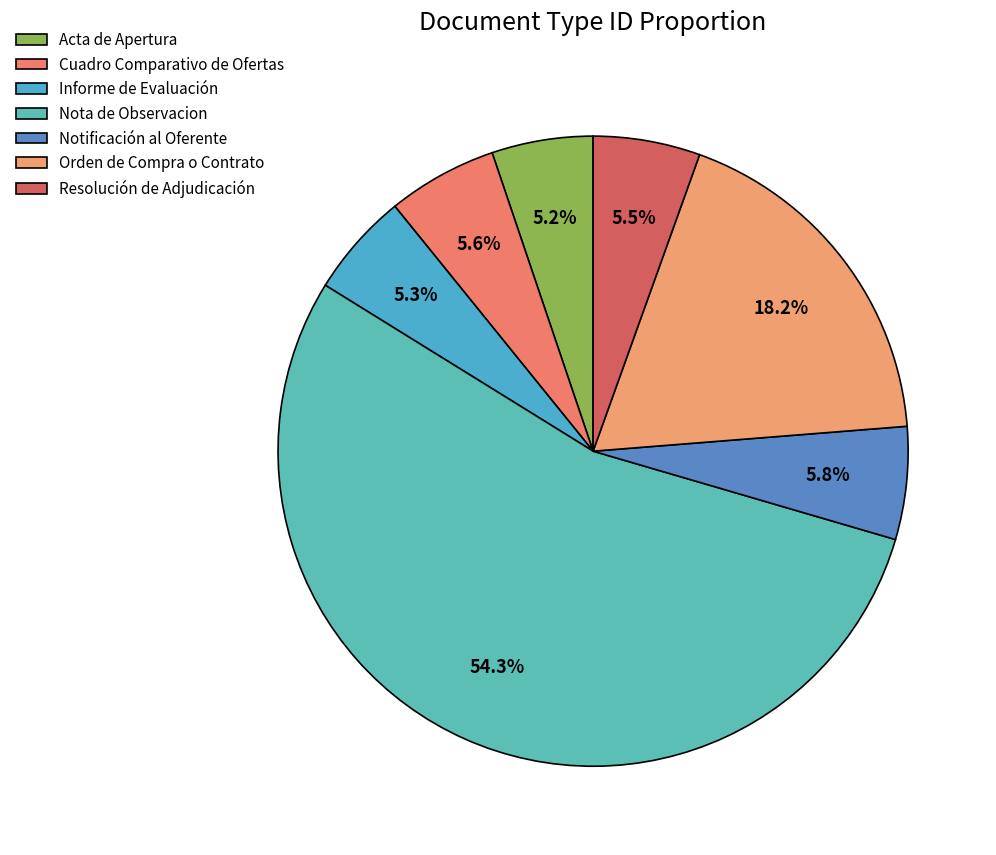

Is it true that Informe de Evaluación is 13% of the pie?

False